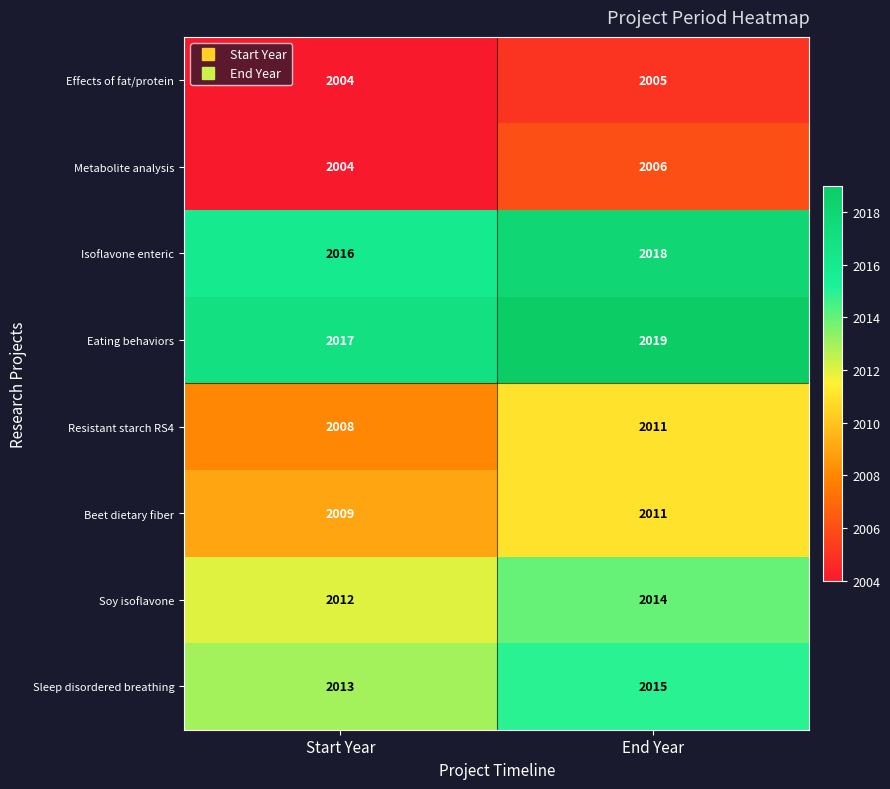

List the labels in order of Sleep disordered breathing value, smallest first.

Start Year, End Year